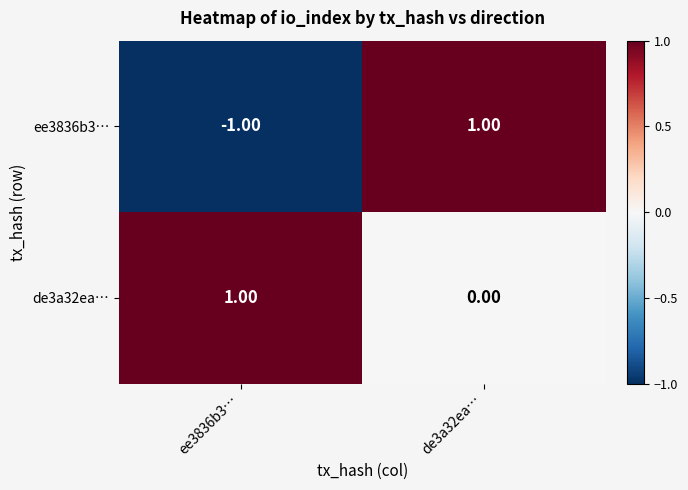

Rank the categories by de3a32ea… value from lowest to highest.

de3a32ea…, ee3836b3…